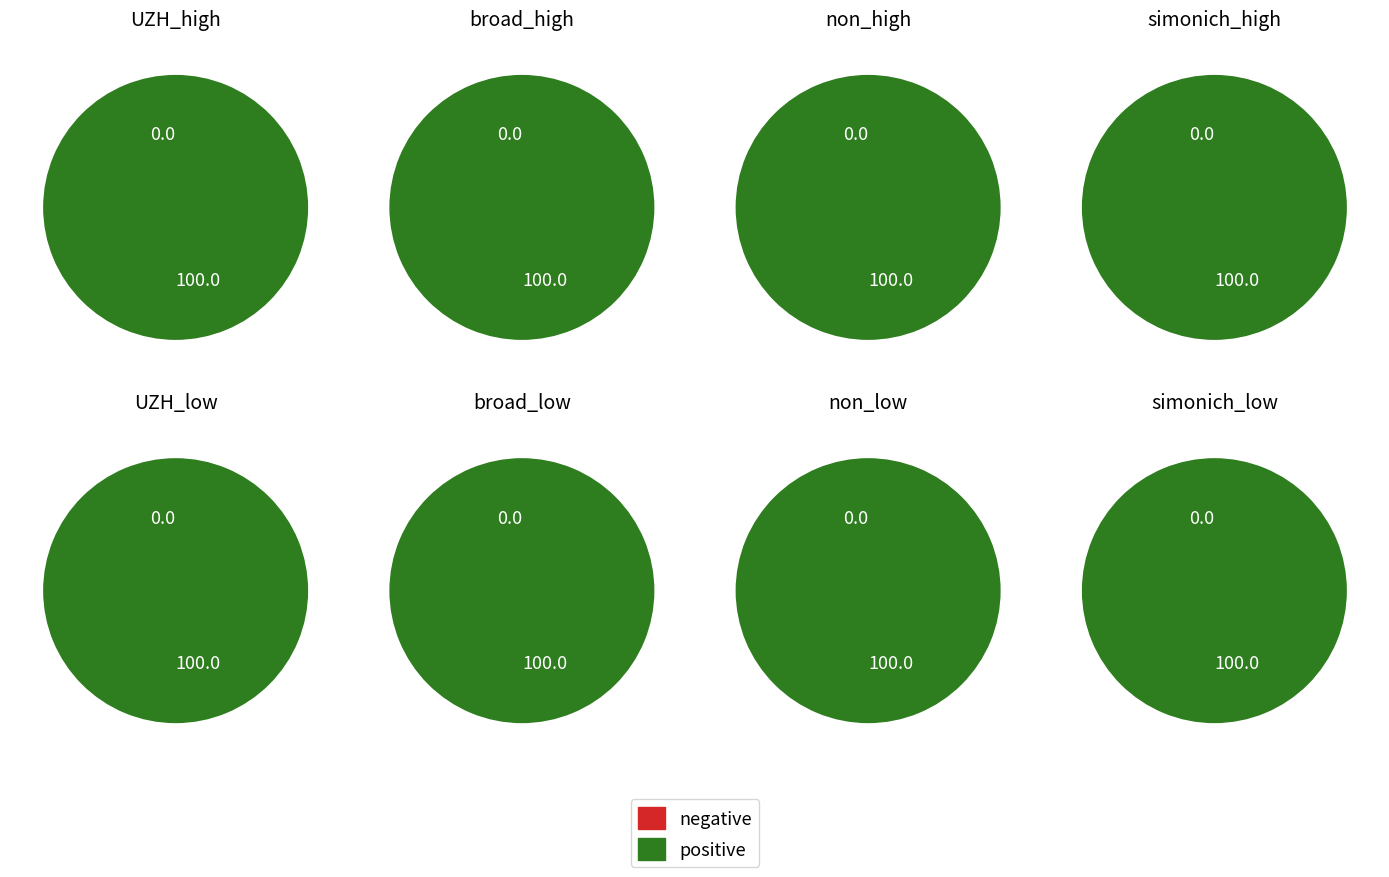

How many segments does this pie chart have?

8